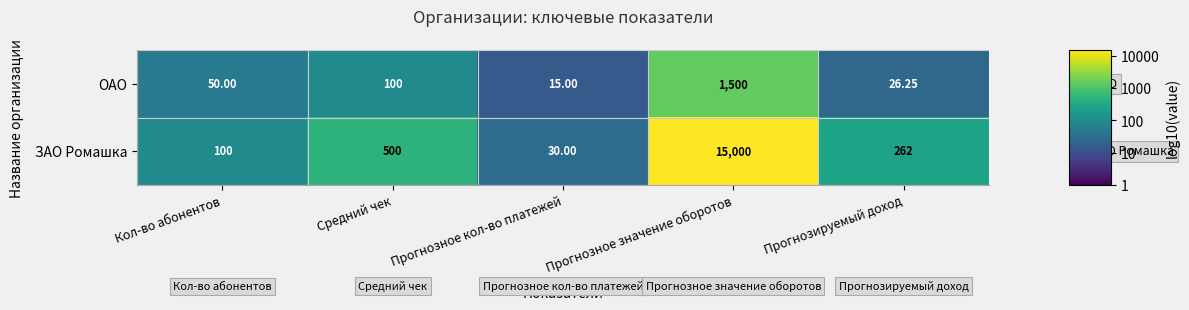

Where is ЗАО Ромашка nearest to the value 7515?

Средний чек